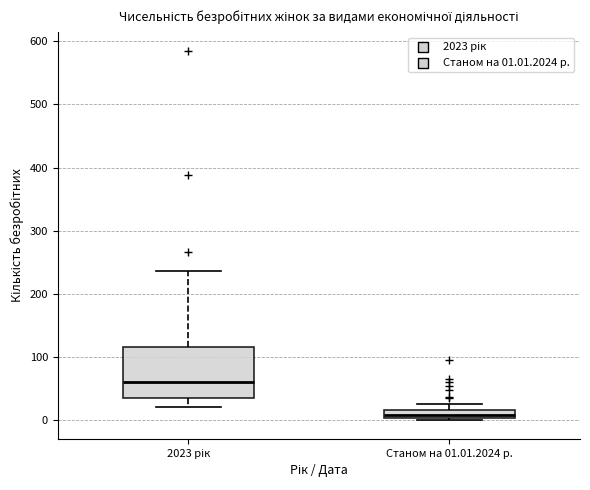

Which box has the highest median line?

2023 рік